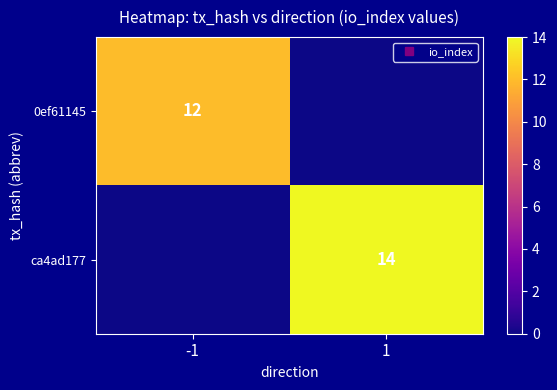

What is the total value across all series at -1?

12